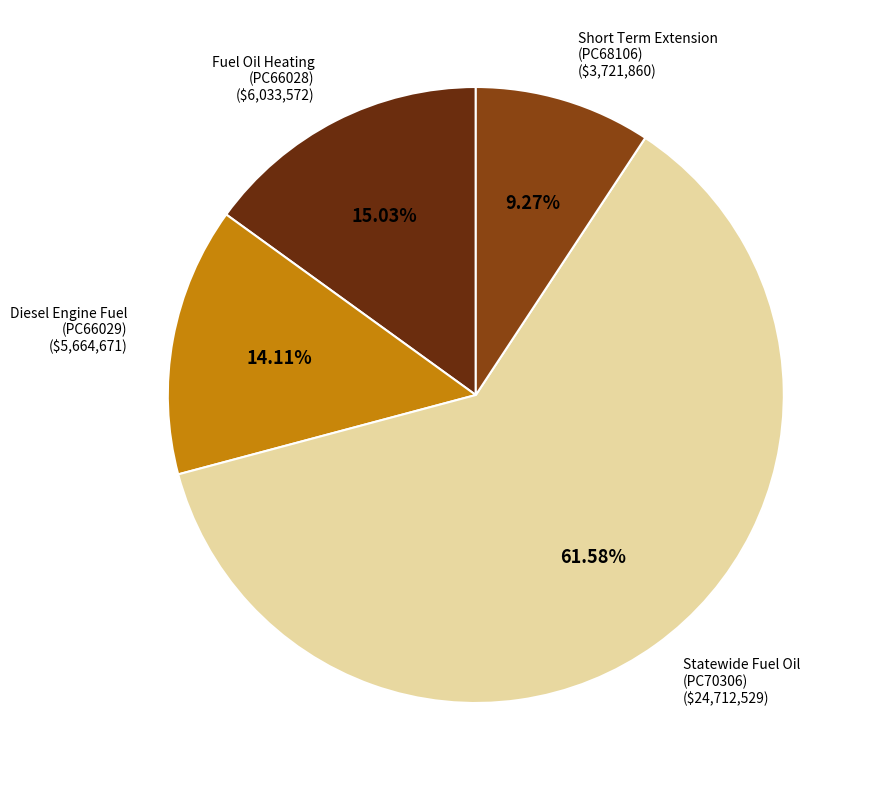

To the nearest percent, what is the difference between the largest and smallest slice percentages?

52%